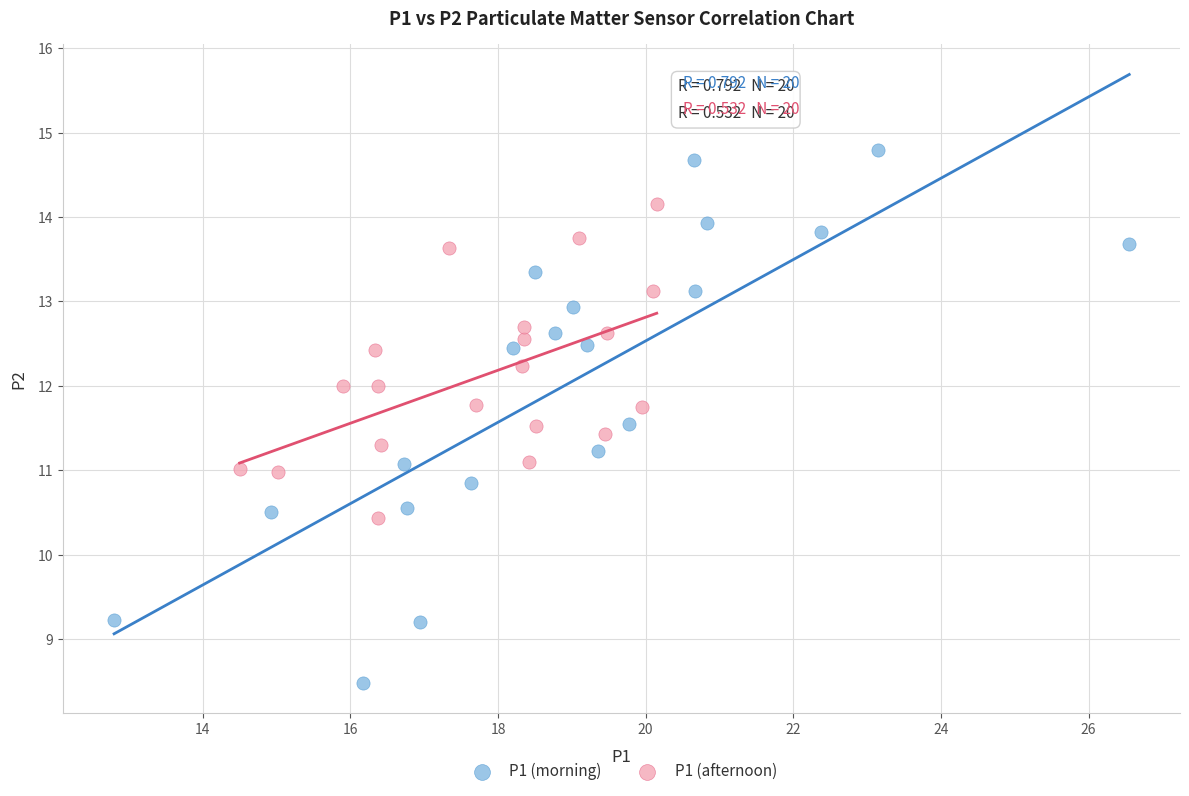

Which series reaches the minimum Y coordinate?

P1 (morning)